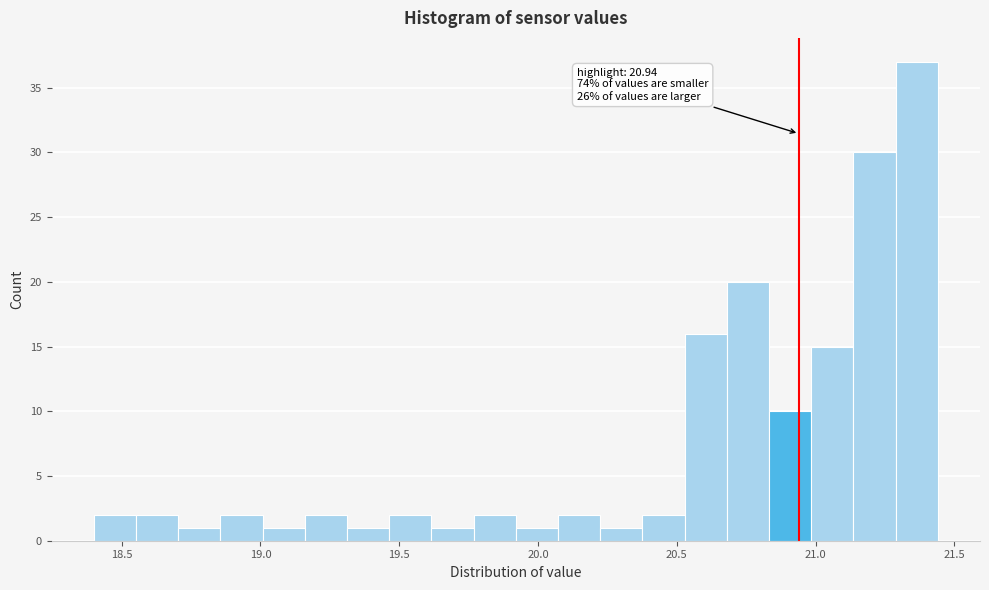

Read against the x-axis, roughly where is the centre of the tallest bar?

21.35